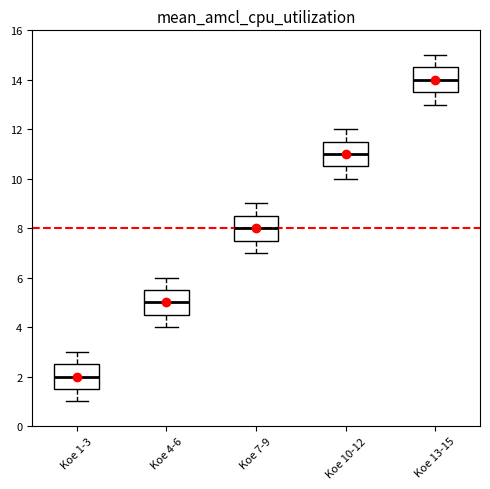

Where does the median line of the box for Koe 1-3 sit on the y-axis? The values are not printed on the chart, so give them approximately, as read against the axis.

2.0